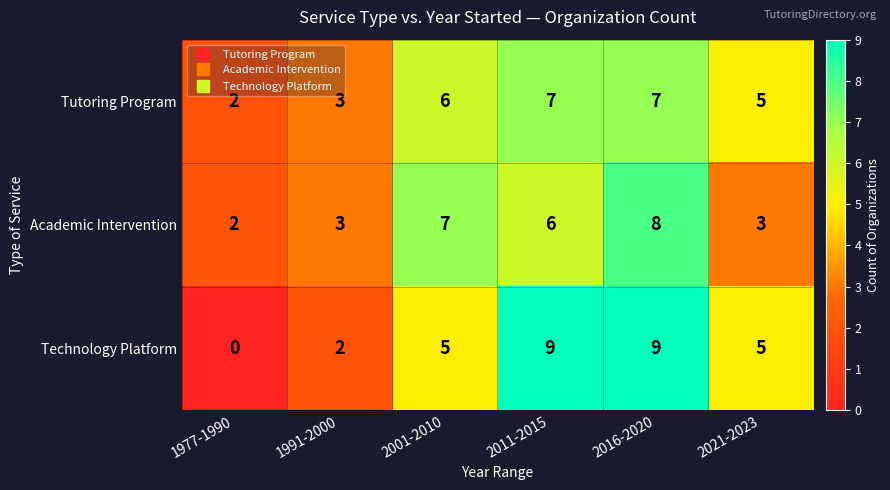

The Tutoring Program series shows 2 at 2001-2010. True or false?

False